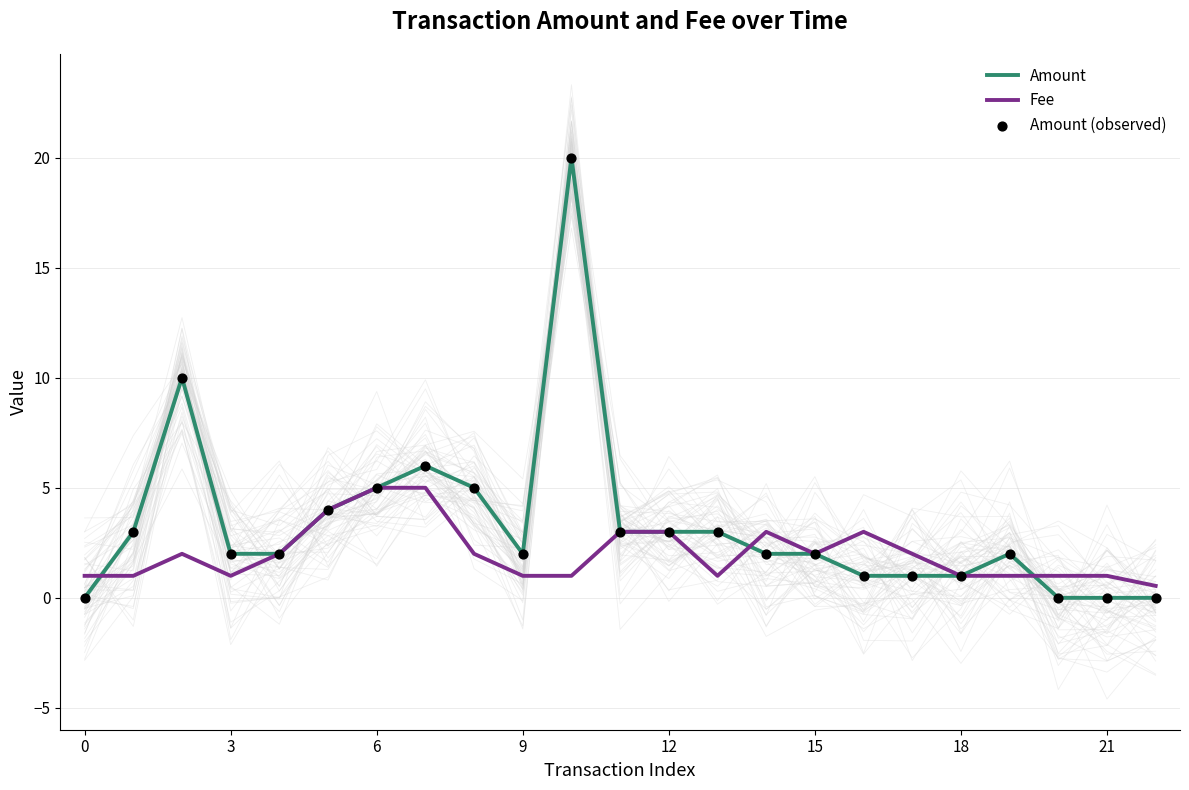

Which series has the largest total across all categories?

Amount